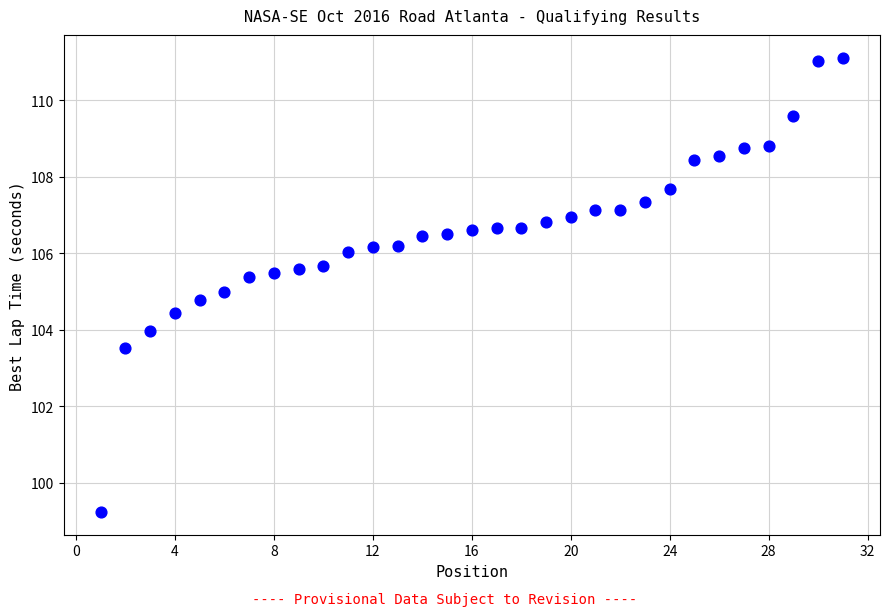

What is the range of Y values (max minus min)?

11.9